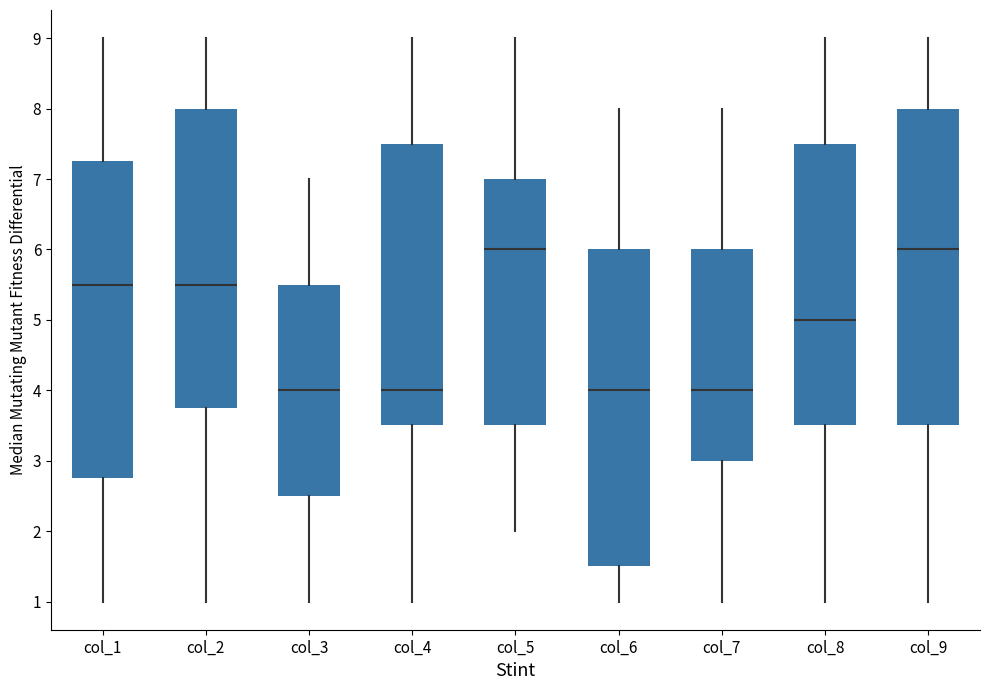

Where is the lower edge of the box for col_6 on the y-axis? The values are not printed on the chart, so give them approximately, as read against the axis.

1.5